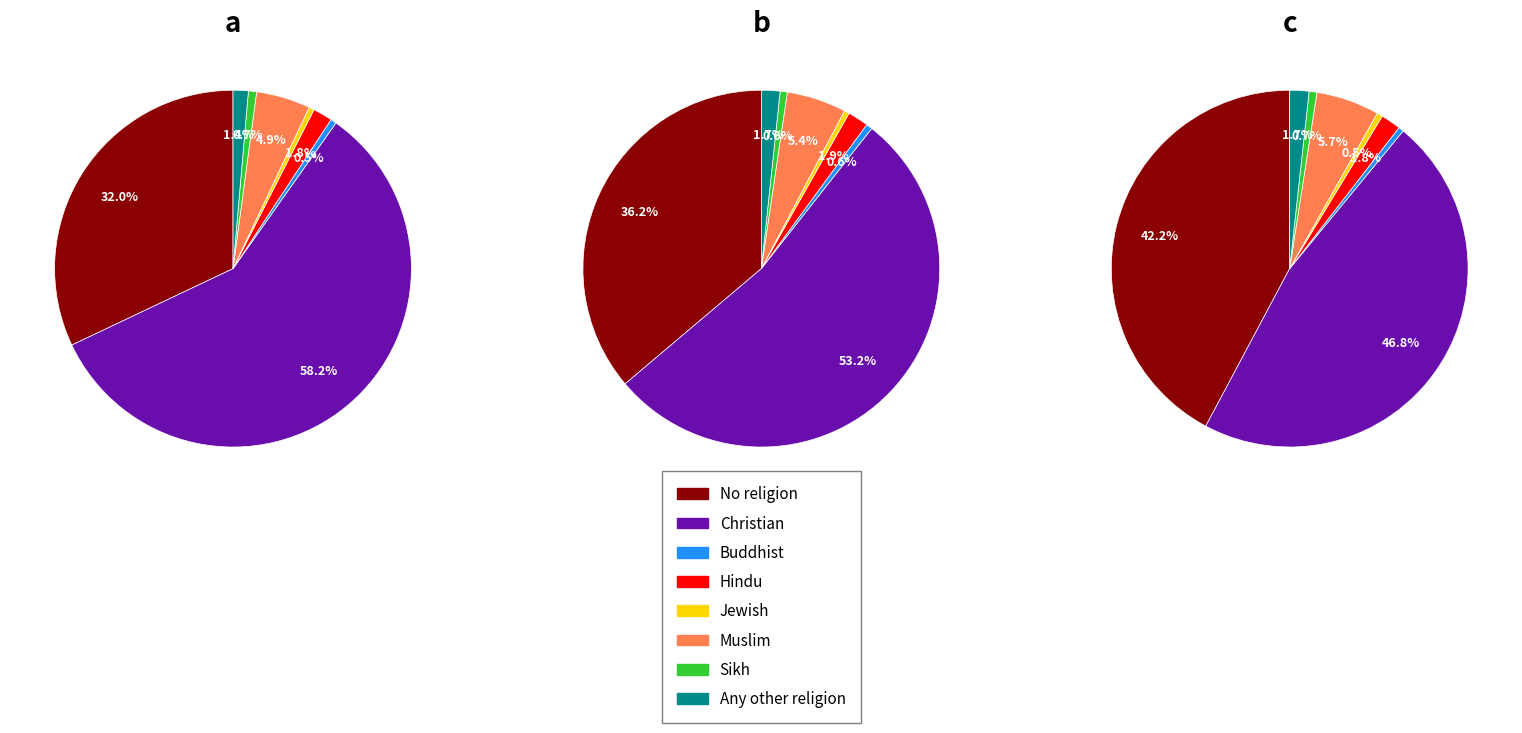

To the nearest percent, what is the combined percentage of Buddhist and Muslim?

6%